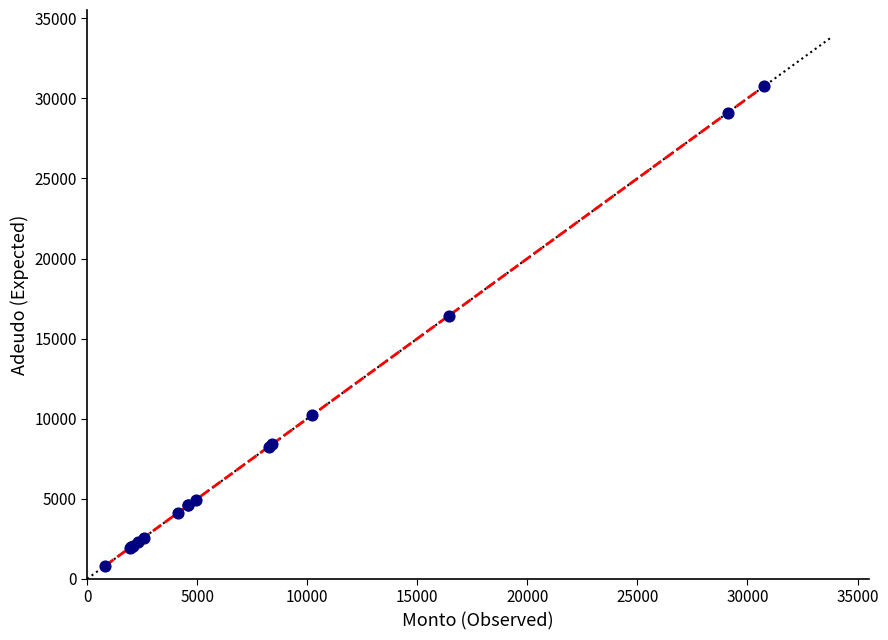

What Y value in the scatter plot is closest to 15787?

16434.0